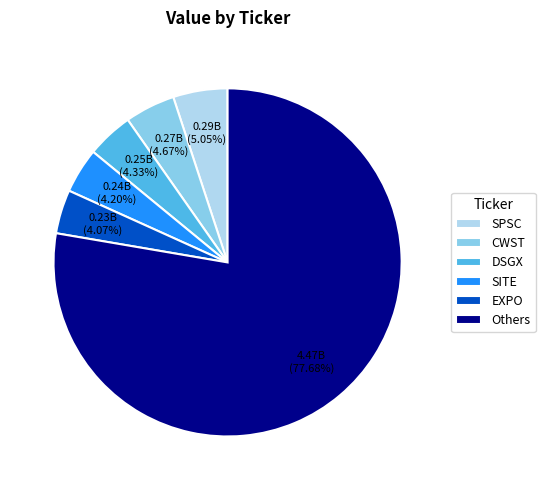

Is there a majority slice in this chart?

Yes